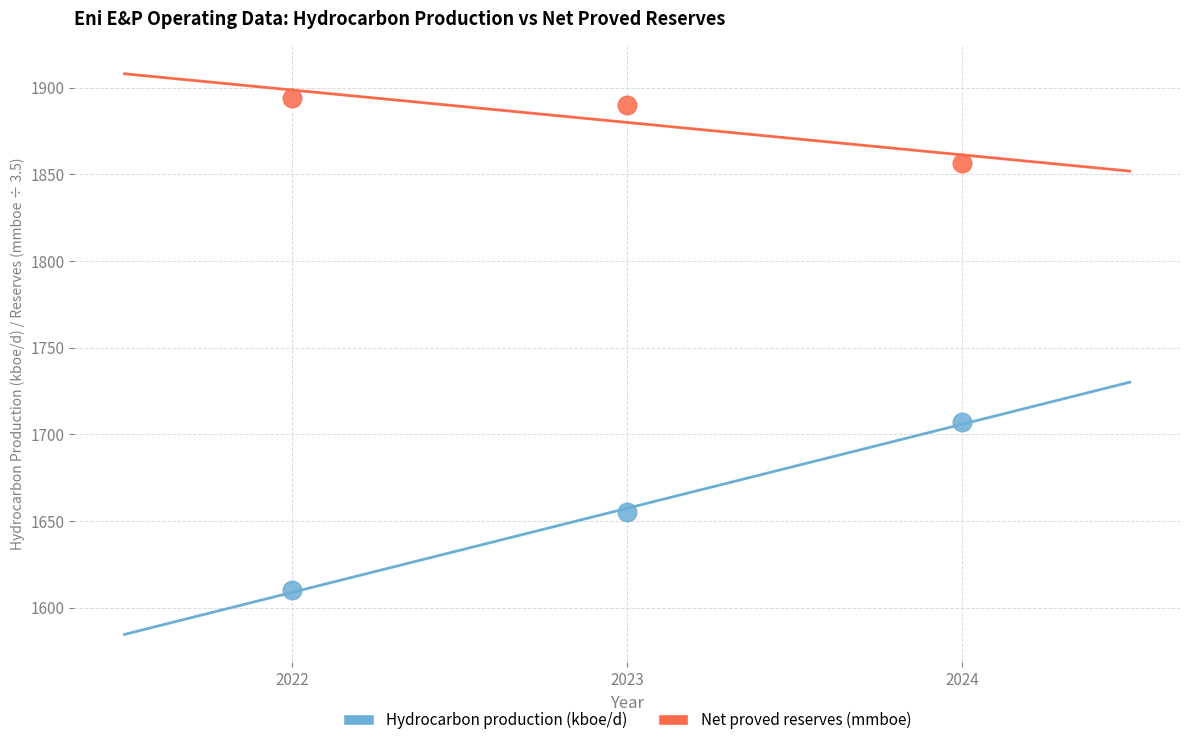

Across all data points, what is the range of X values (max minus min)?

2.0